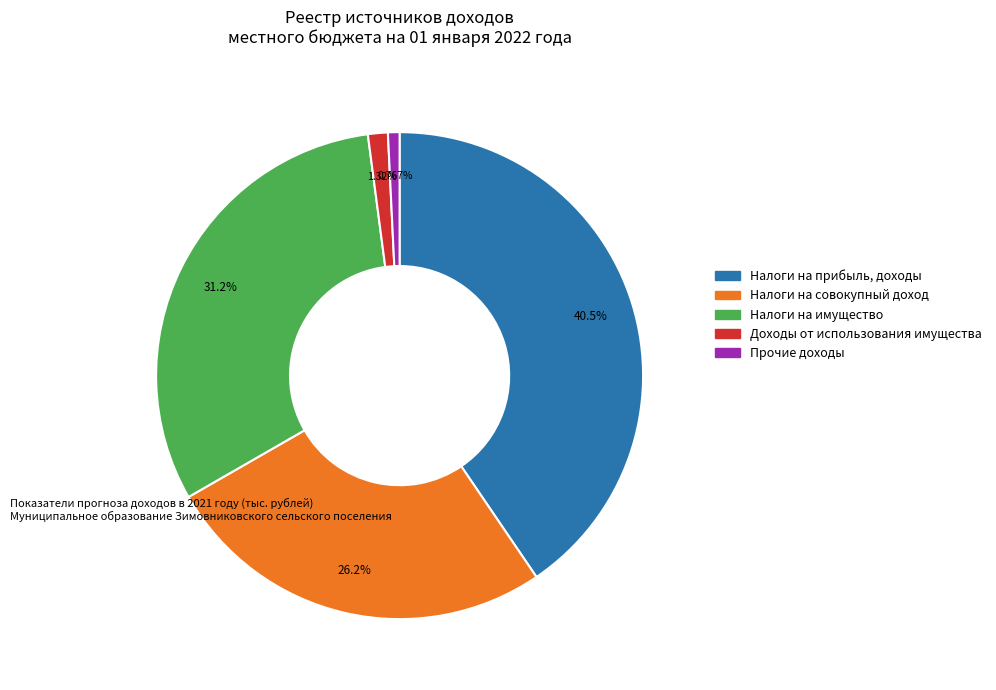

Is there any slice that represents more than half of the pie?

No